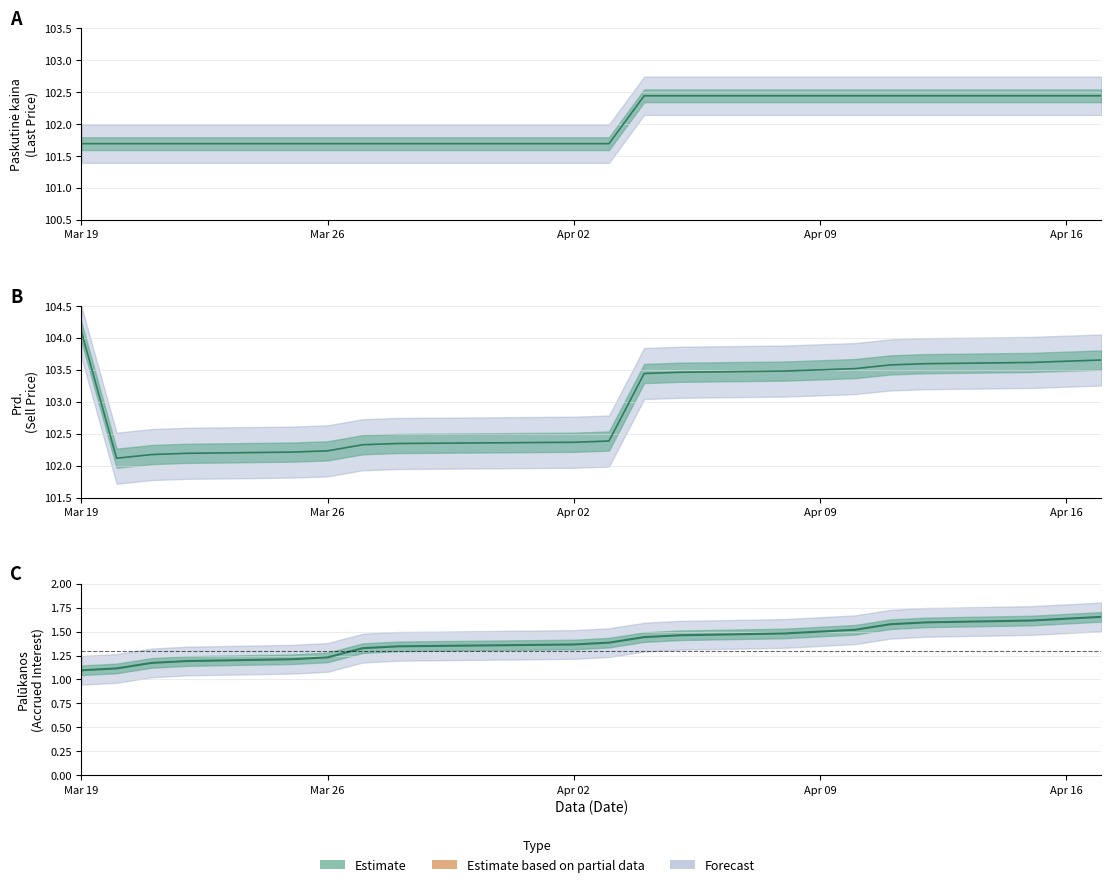

Between 2024-03-27 and 2024-04-09, which is larger?

2024-04-09